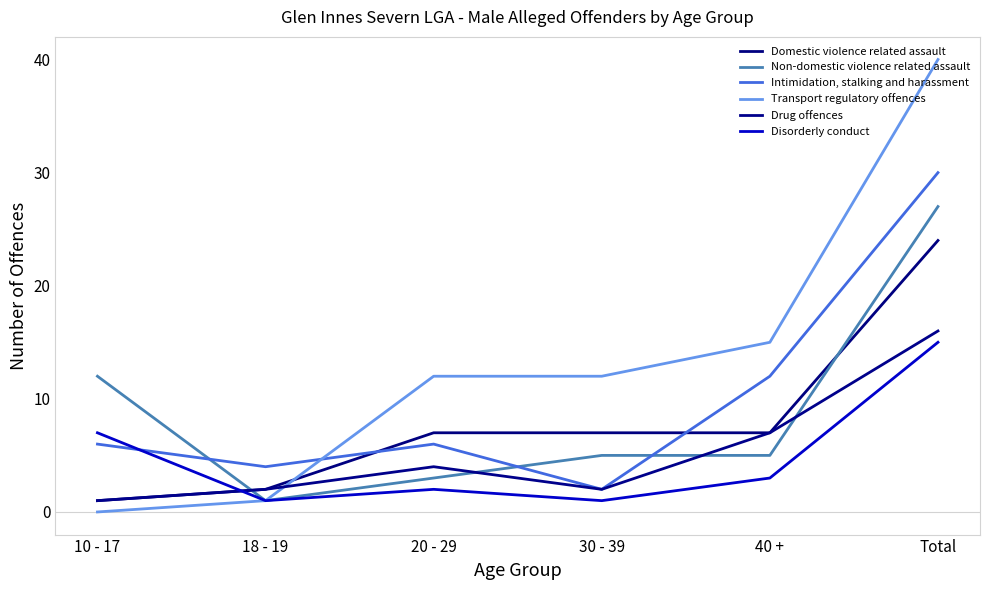

What is the difference between the Transport regulatory offences values at 20 - 29 and 40 +?

3